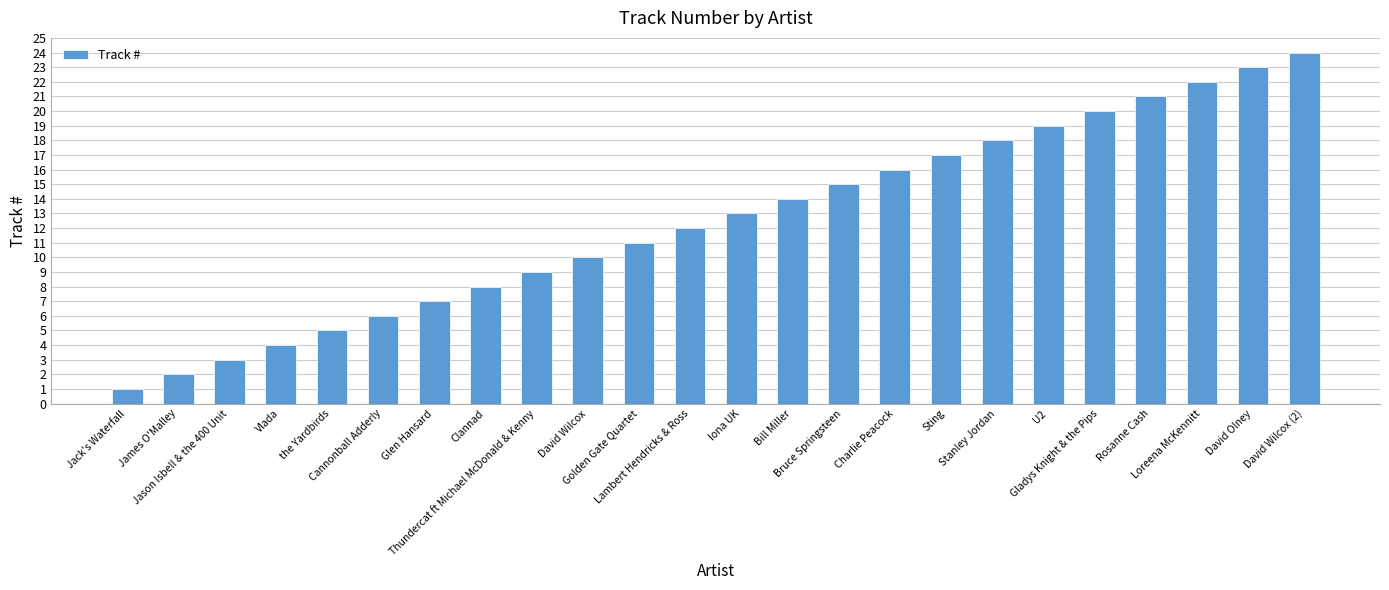

Which category has the highest value across all series?

David Wilcox (2)